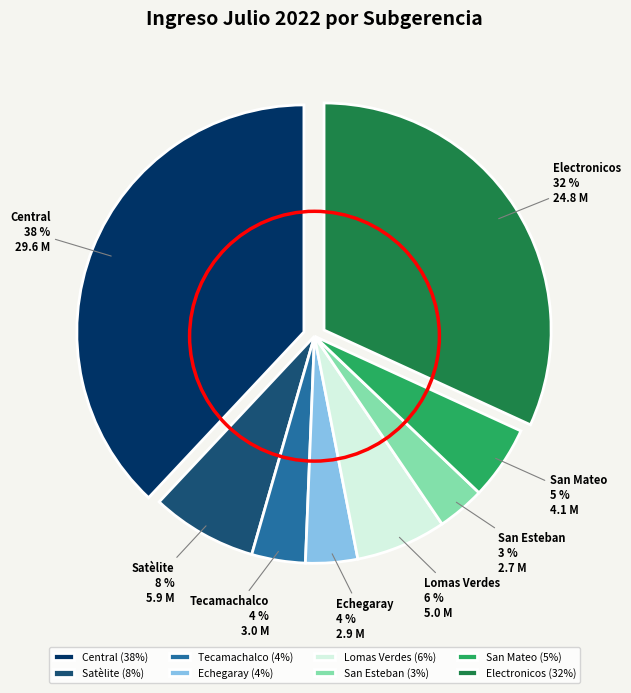

To the nearest percent, what portion does Tecamachalco represent?

4%